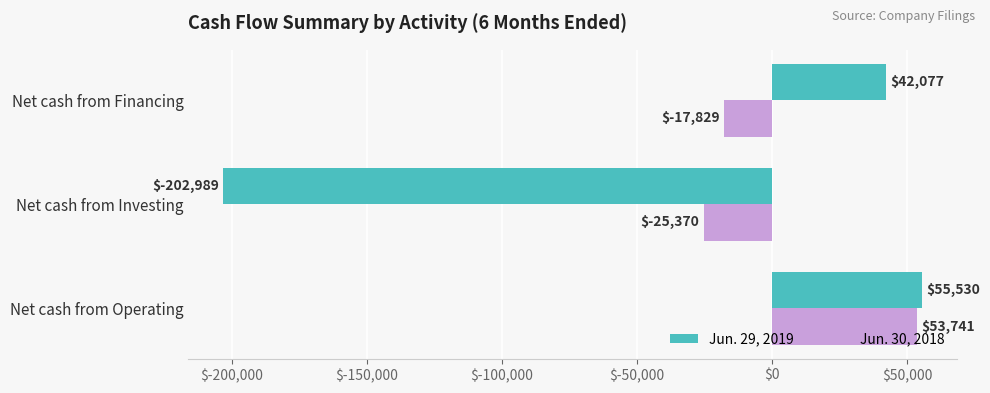

How many negative values does the Jun. 29, 2019 series have?

1